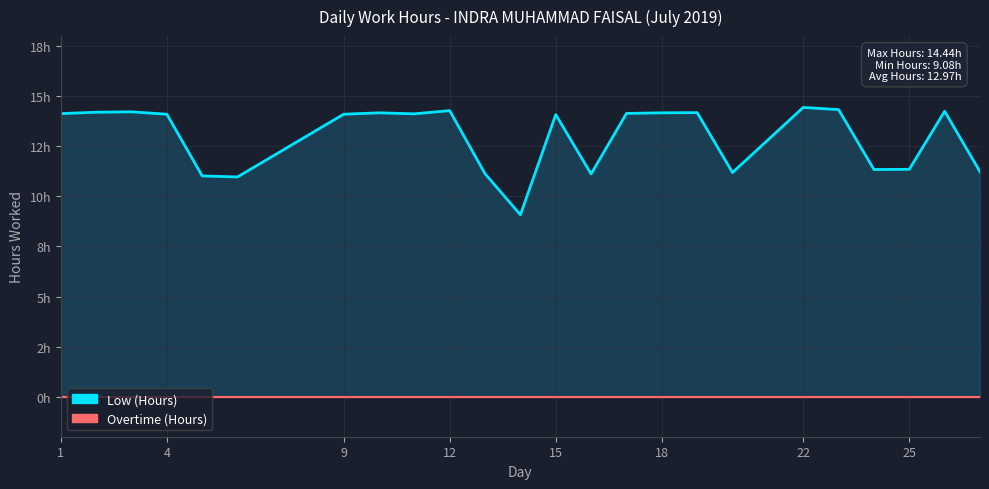

Does the chart display data point markers on the line(s)?

No